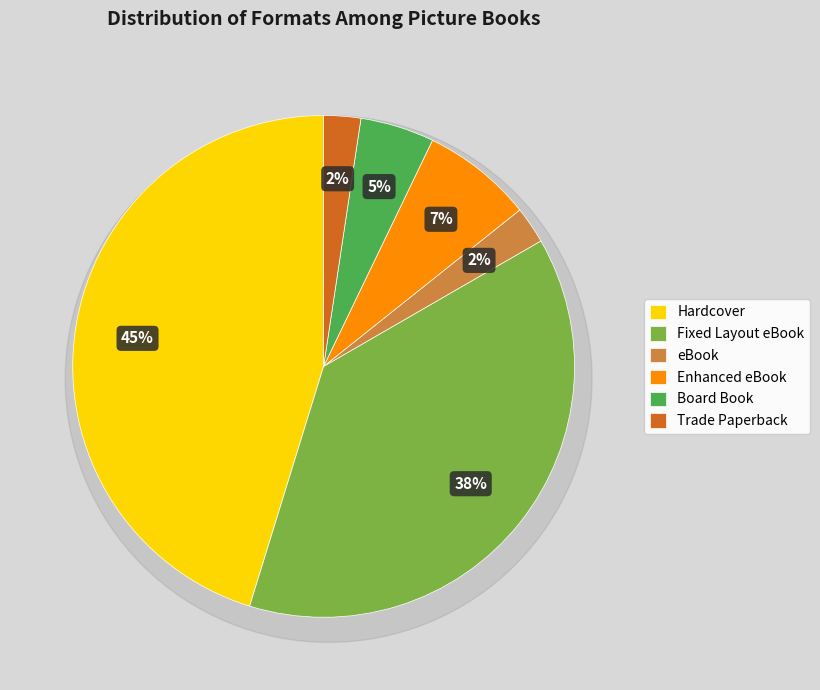

To the nearest percent, what percentage of the pie is Enhanced eBook?

7%